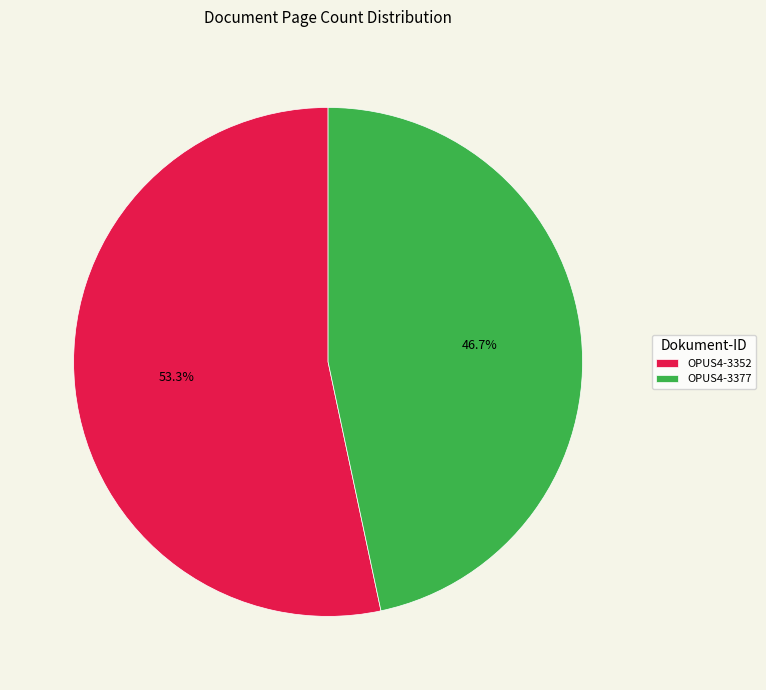

To the nearest percent, what portion does OPUS4-3377 represent?

47%